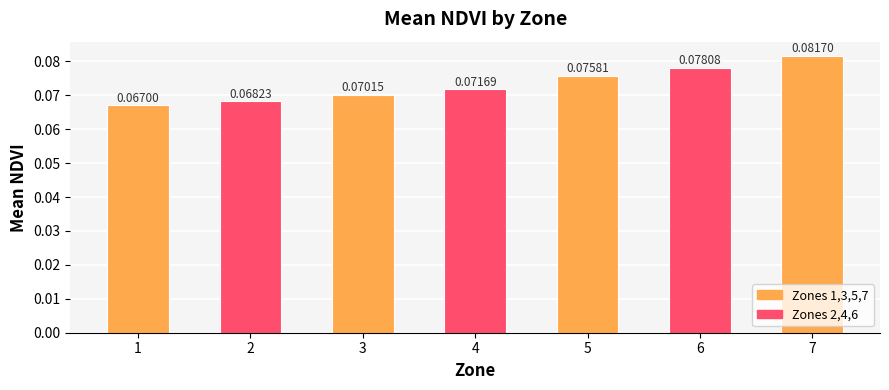

What is the sum of all values?

0.5